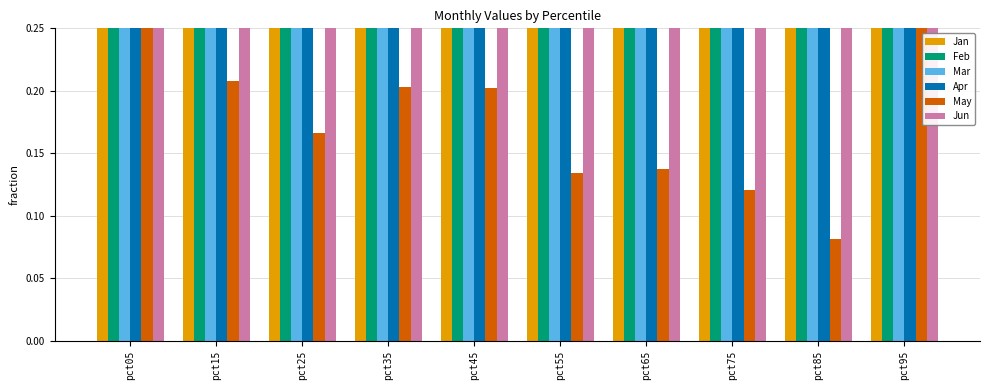

Read the Apr value at pct25.

0.6